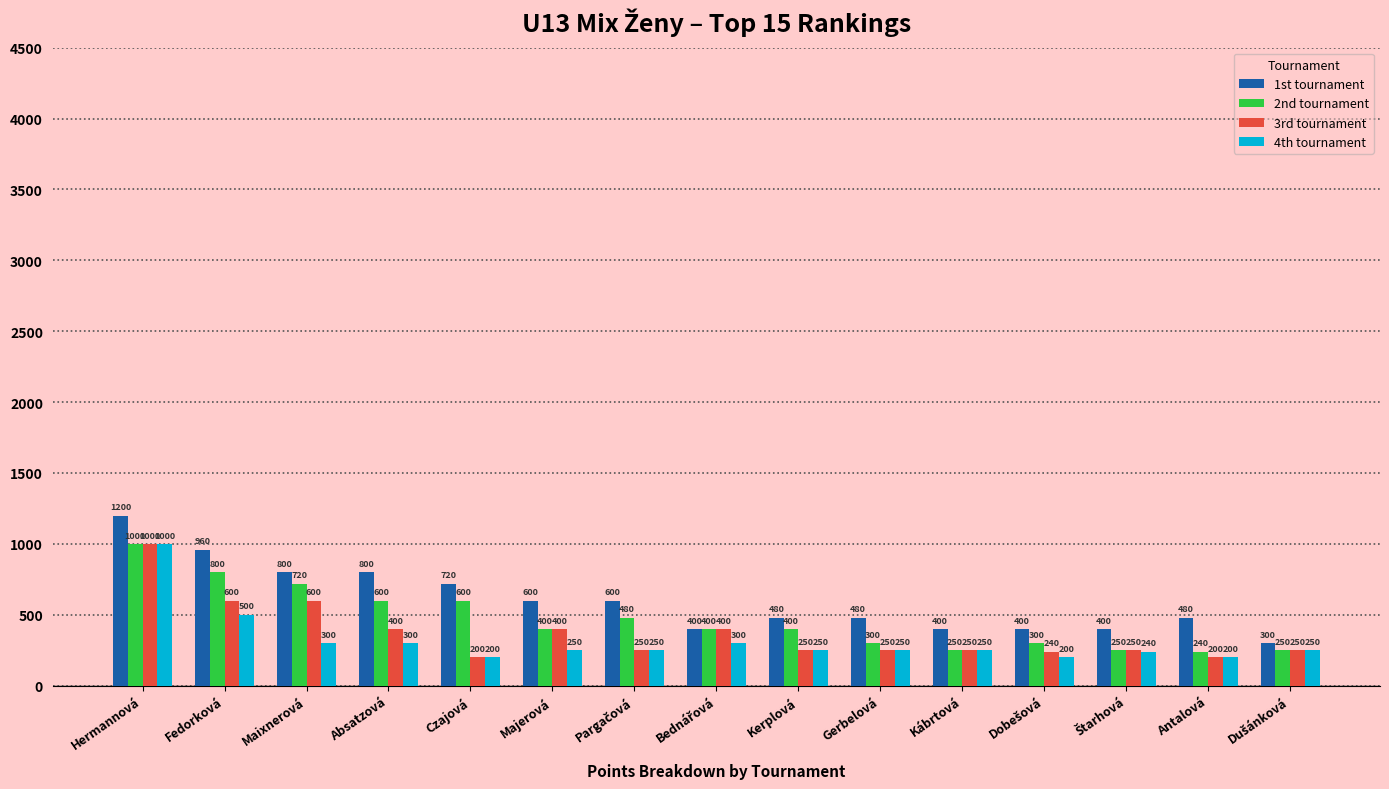

What is the total value across all series at Fedorková?

2860